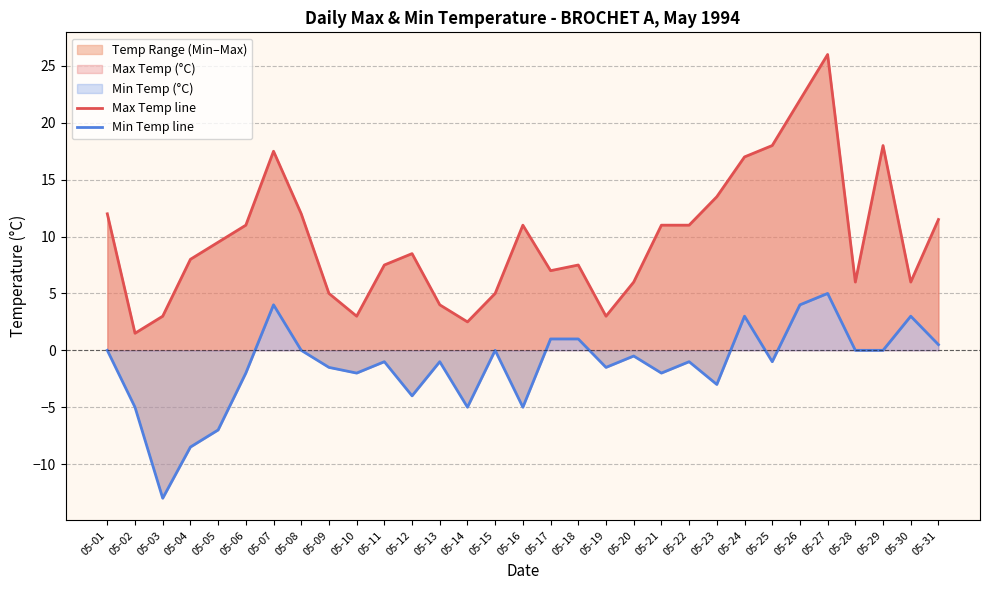

True or false: Max Temp line and Min Temp line intersect in this chart.

False